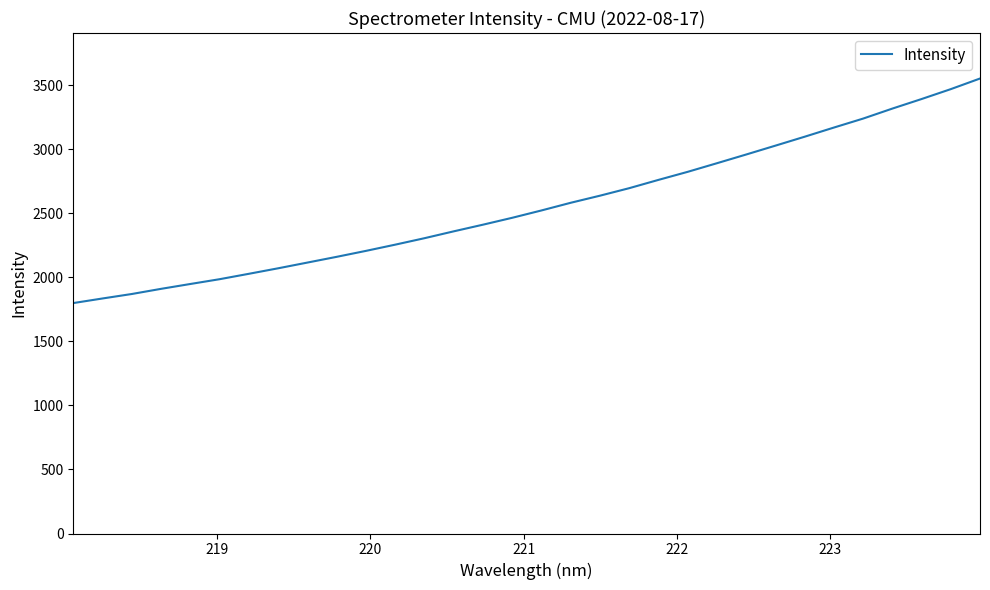

What is the maximum value shown in the chart?

3552.1